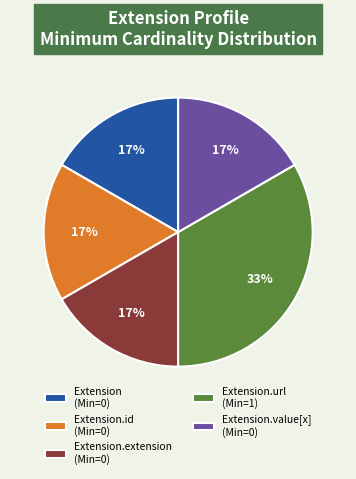

To the nearest percent, what is the average slice percentage?

20%